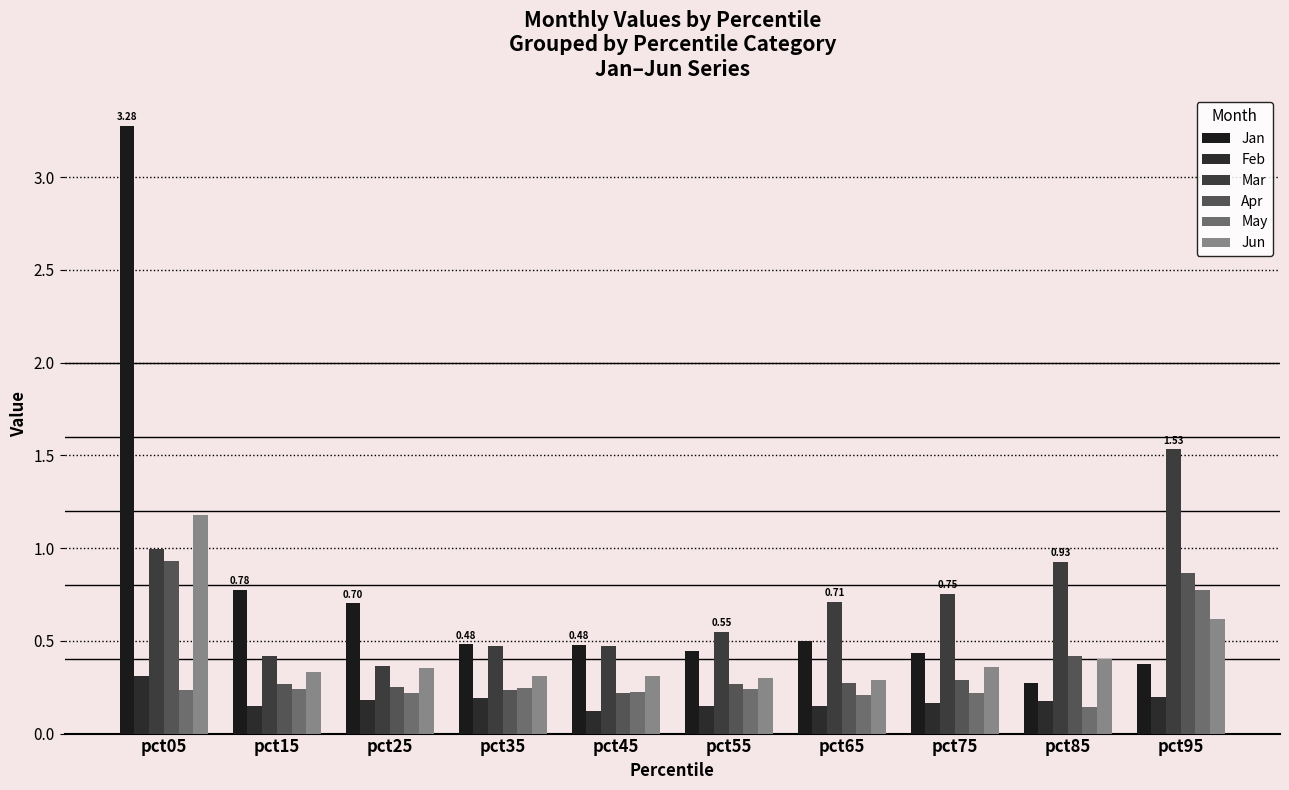

How many bars are there in each group?

6